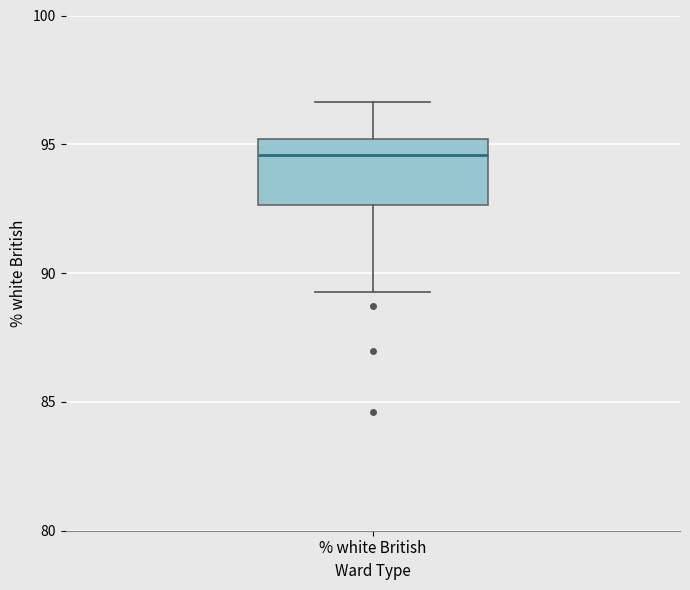

Read this box plot against the y-axis: the position of the median line, the range covered by the box, and the ends of both whiskers. The values are not printed on the chart, so give them approximately, as read against the axis.

median 94.5, box 92.5 to 95.0, whiskers 89.5 to 96.5